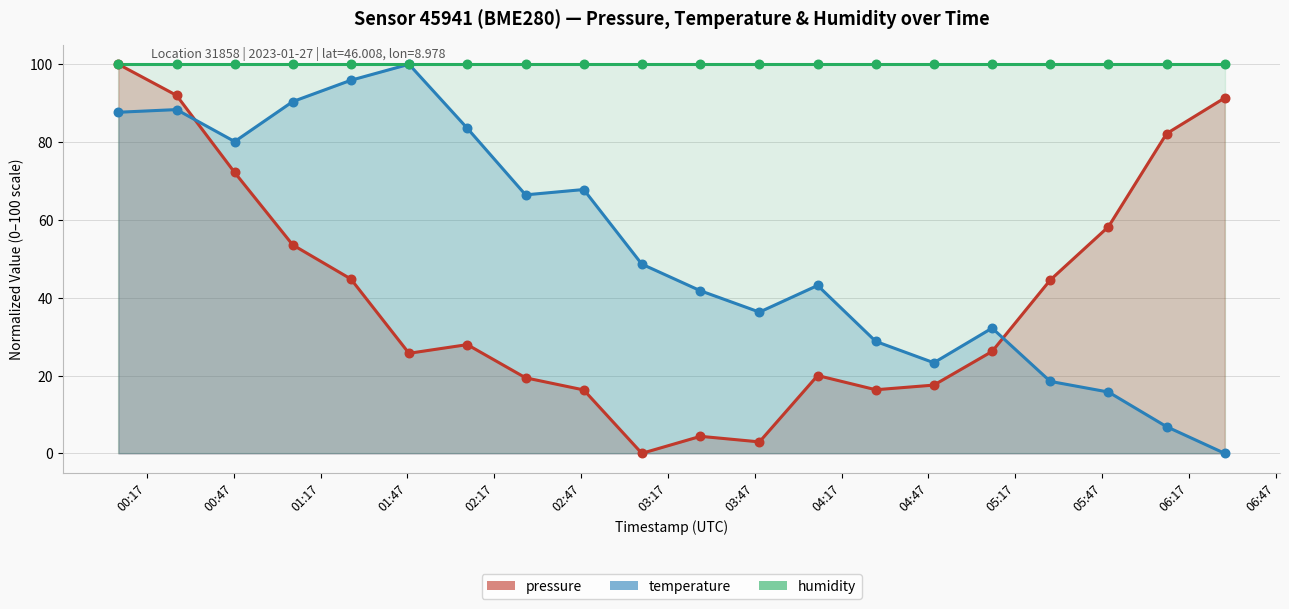

Is the value of pressure at 03:48 greater than the value of temperature at 01:27?

No